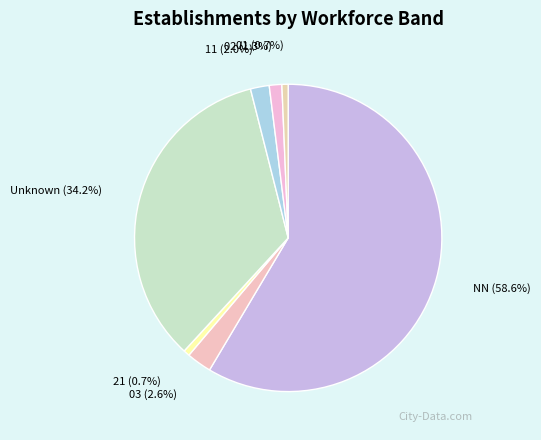

Which slice represents more than half of the pie?

NN